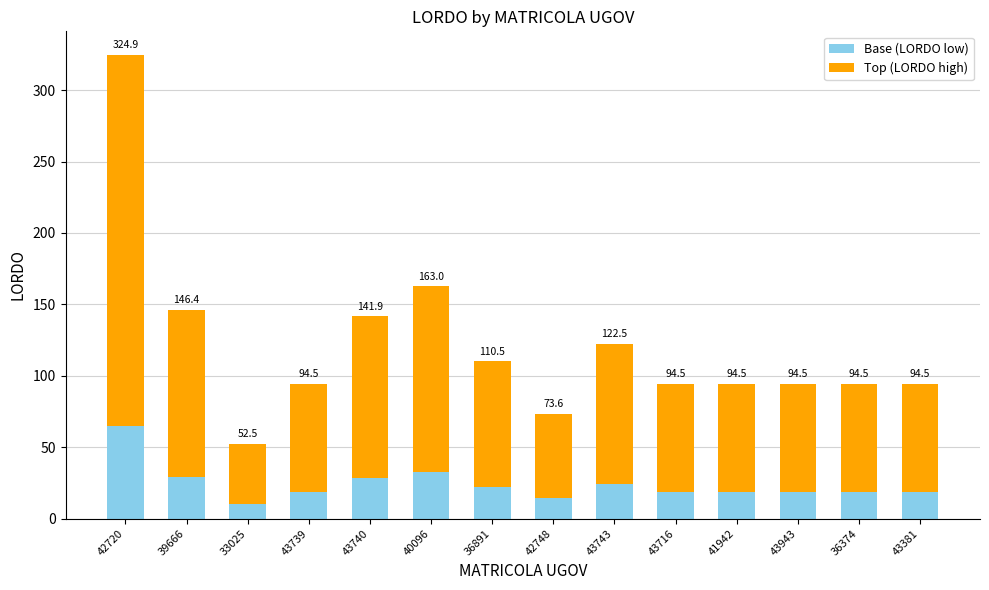

Does the chart contain any negative values?

No